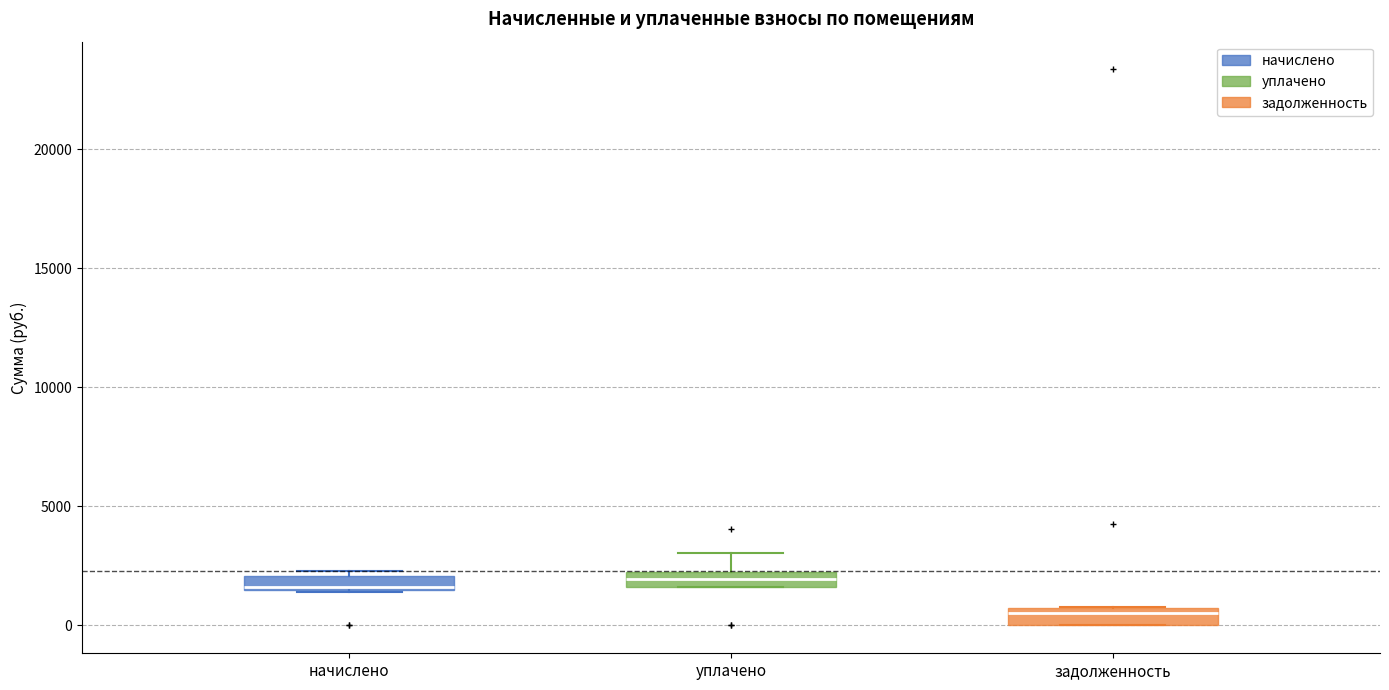

Where is the upper edge of the box for задолженность on the y-axis? The values are not printed on the chart, so give them approximately, as read against the axis.

500